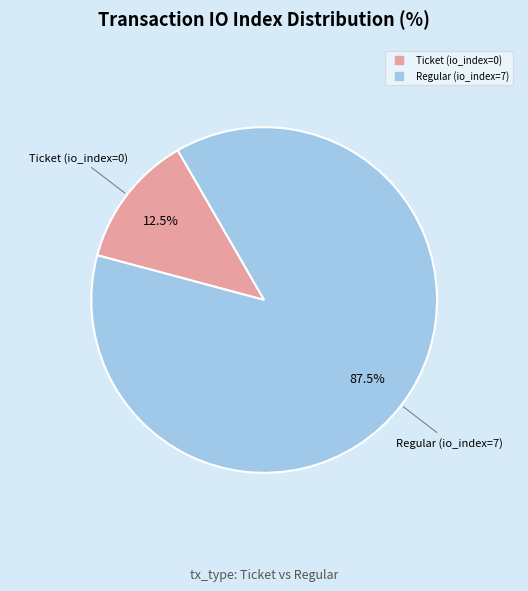

Rank the categories by value from lowest to highest.

Ticket (io_index=0), Regular (io_index=7)